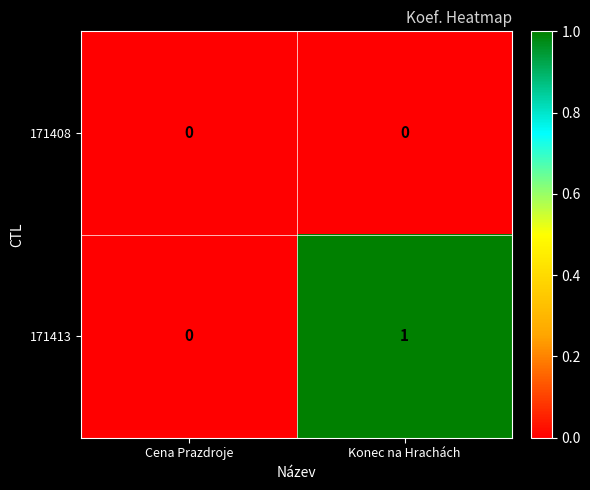

What is the total value across all series at Konec na Hrachách?

1